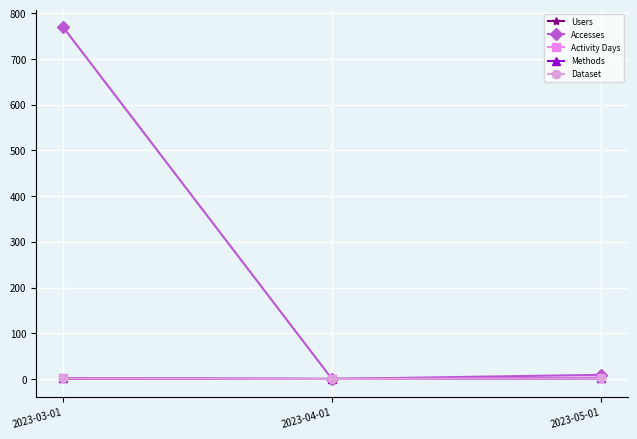

Does the chart display data point markers on the line(s)?

Yes